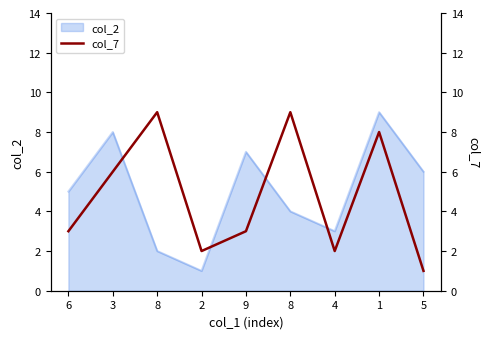

True or false: the data has more than 2 interior local peaks.

True